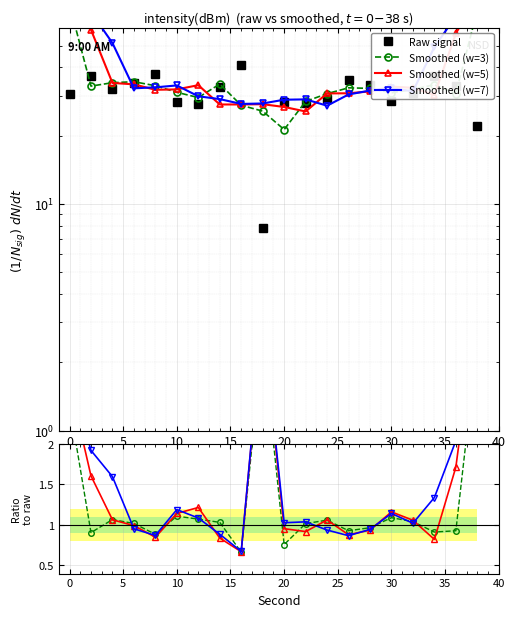

What is the difference between the maximum and minimum values?

33.2